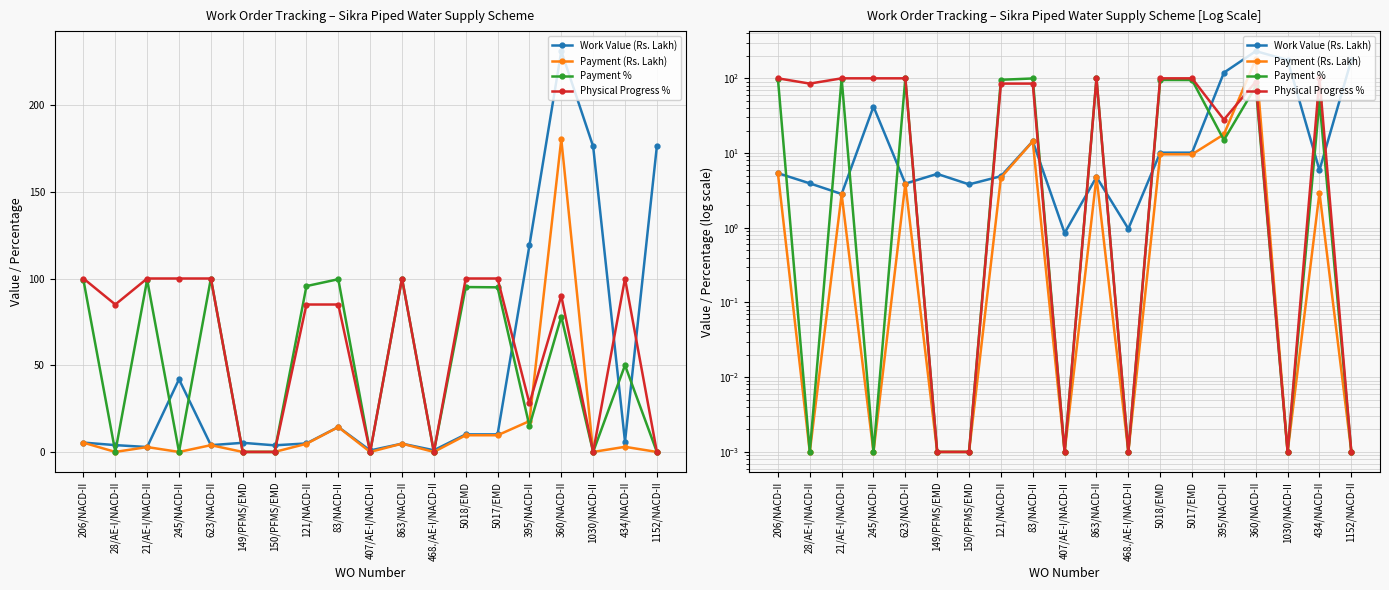

List the labels in order of Physical Progress % value, largest first.

206/NACD-II, 21/AE-I/NACD-II, 245/NACD-II, 623/NACD-II, 863/NACD-II, 5018/EMD, 5017/EMD, 434/NACD-II, 360/NACD-II, 28/AE-I/NACD-II, 121/NACD-II, 83/NACD-II, 395/NACD-II, 149/PFMS/EMD, 150/PFMS/EMD, 407/AE-I/NACD-II, 468./AE-I/NACD-II, 1030/NACD-II, 1152/NACD-II